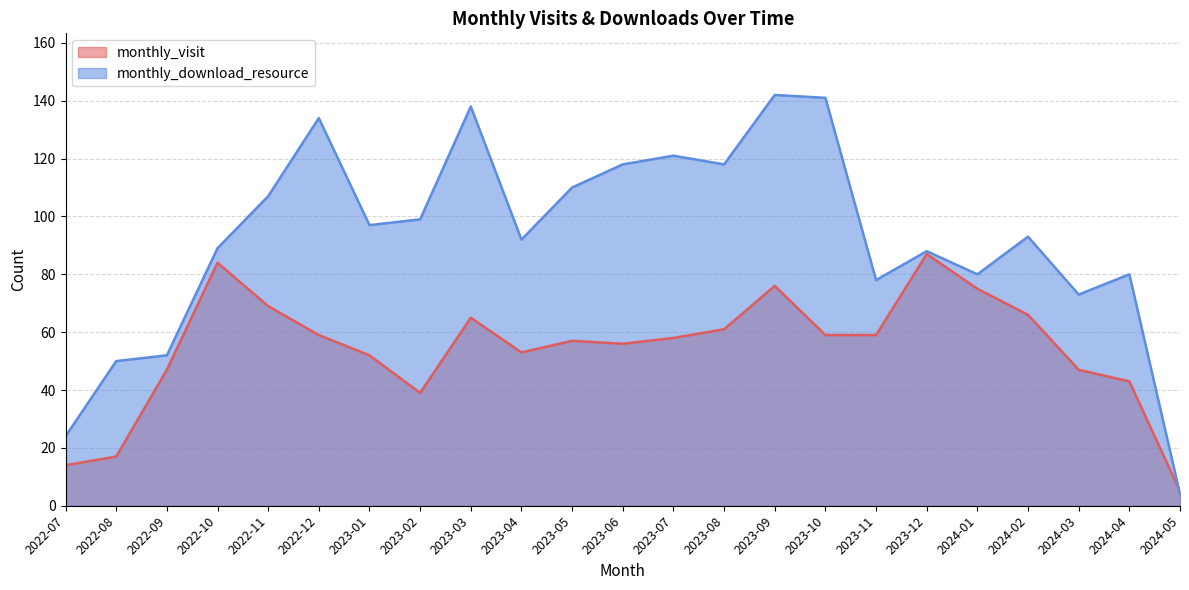

How many lines are shown in the chart?

2